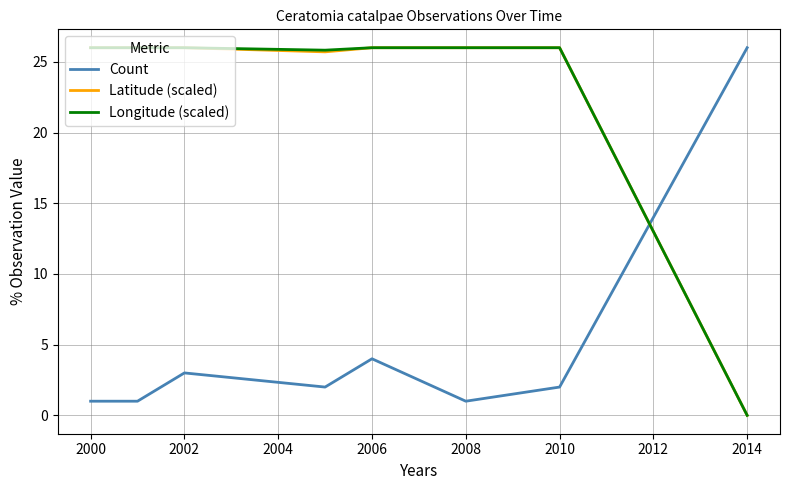

How many intersections are there between Count and Latitude (scaled)?

1